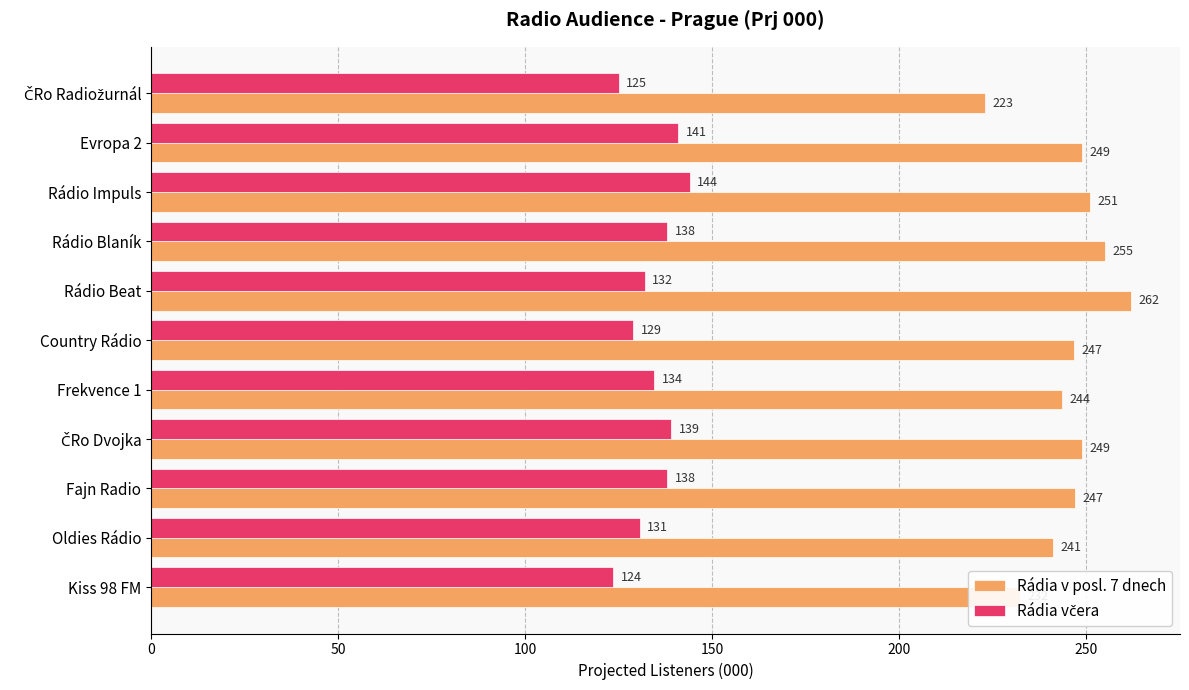

What is the maximum value for Rádia v posl. 7 dnech?

262.0